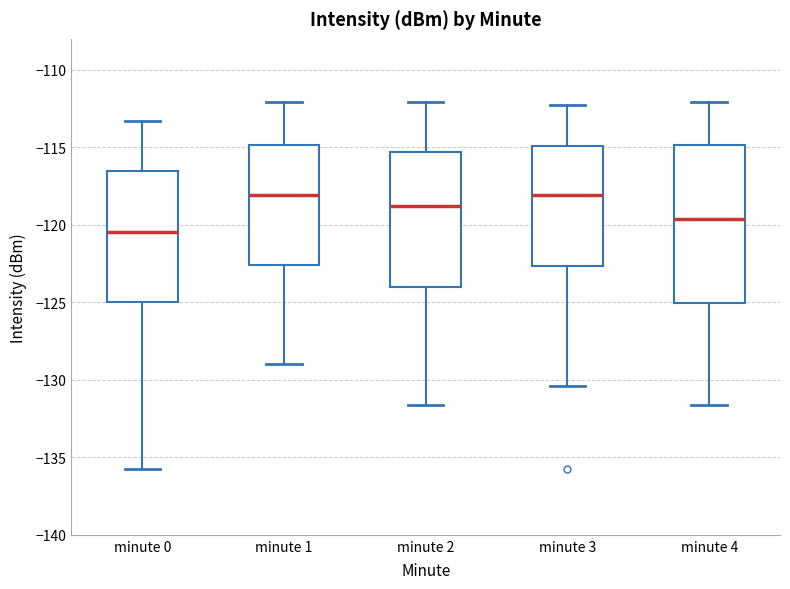

Which box has the lowest median line?

minute 0